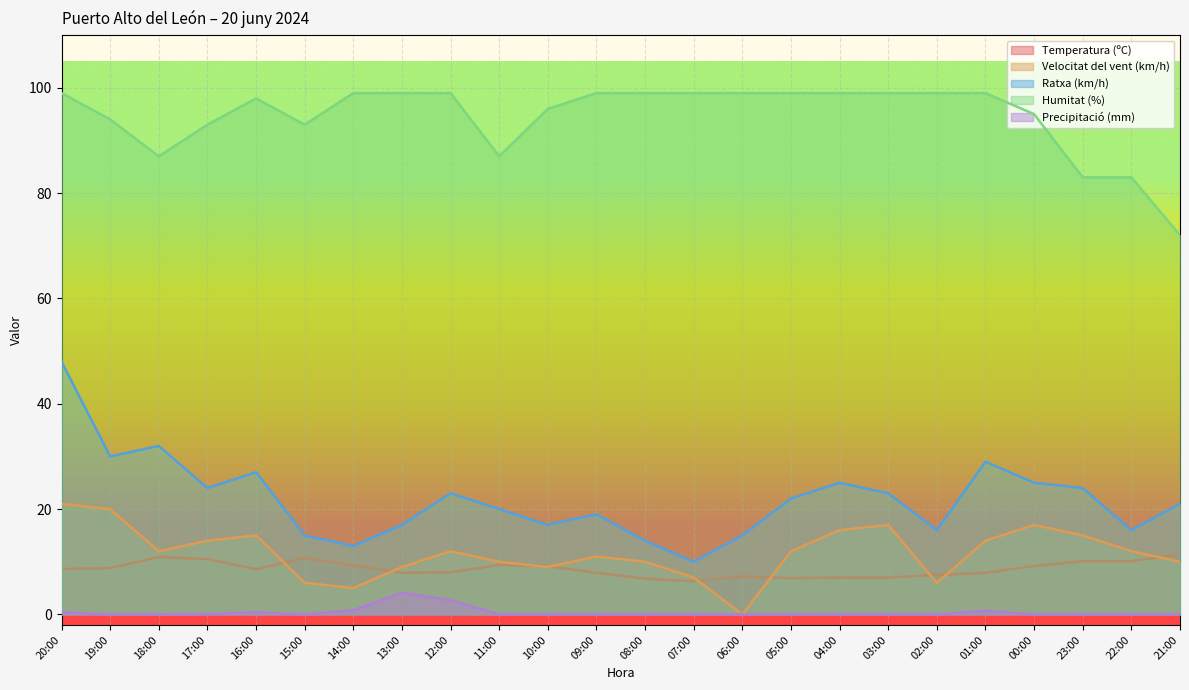

At which label is Temperatura (ºC) closest to 8?

12:00